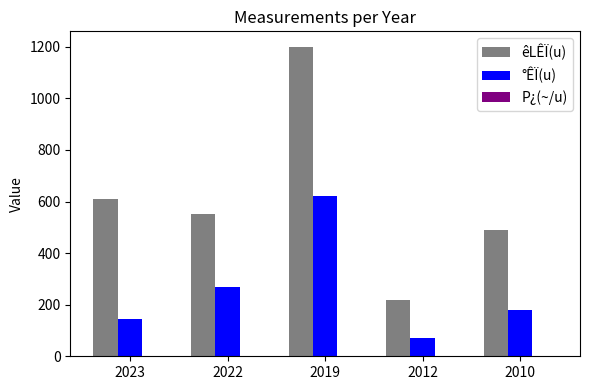

Between 2022 and 2019, which series saw the biggest shift?

êLÊÏ(u)